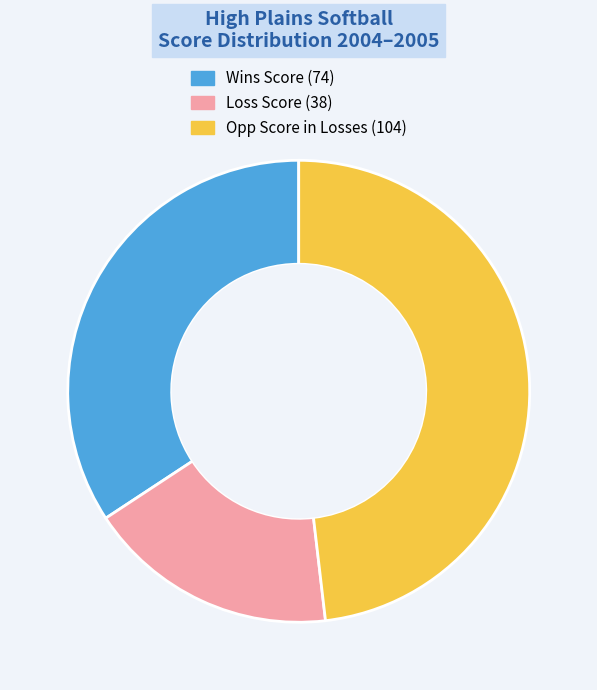

Is there a majority slice in this chart?

No